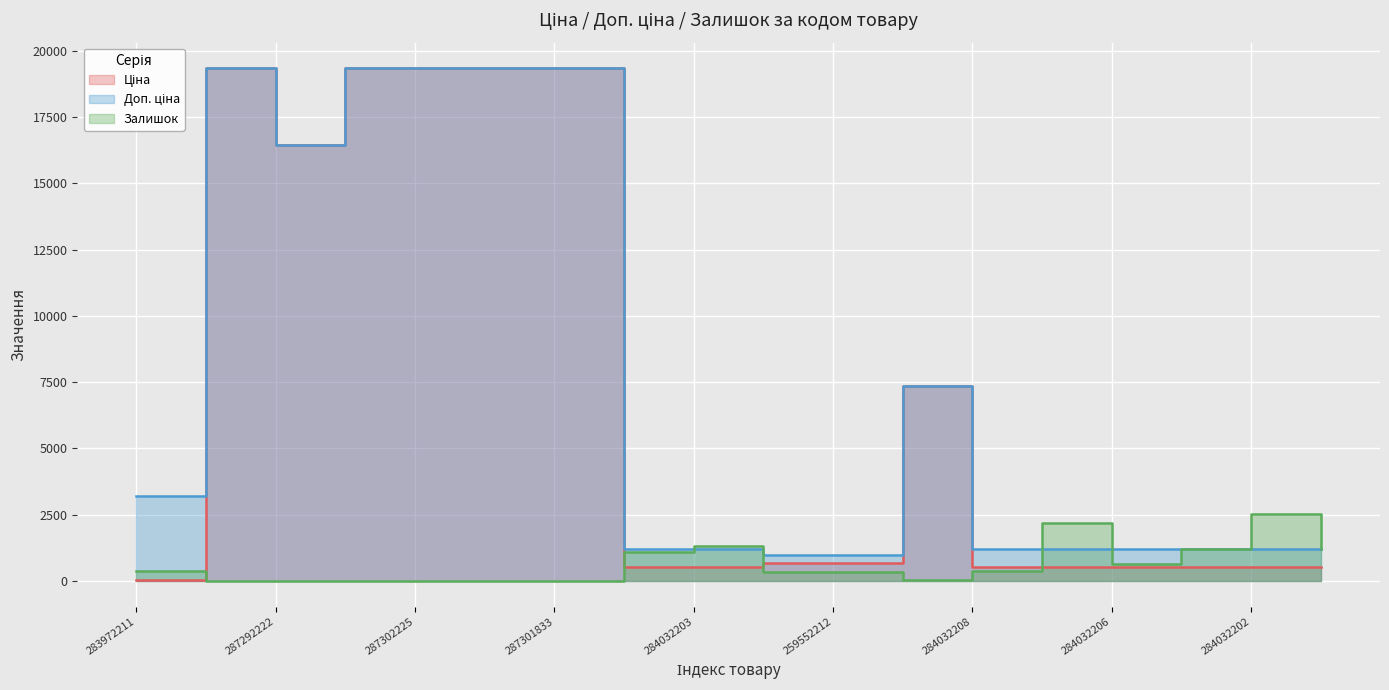

Is it true that Залишок equals 72.8 at 259552212?

False